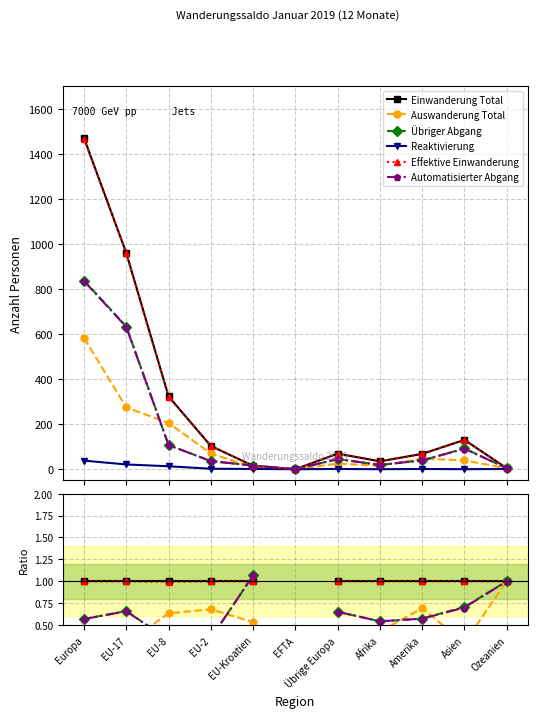

True or false: Reaktivierung has more than 2 interior local peaks.

False